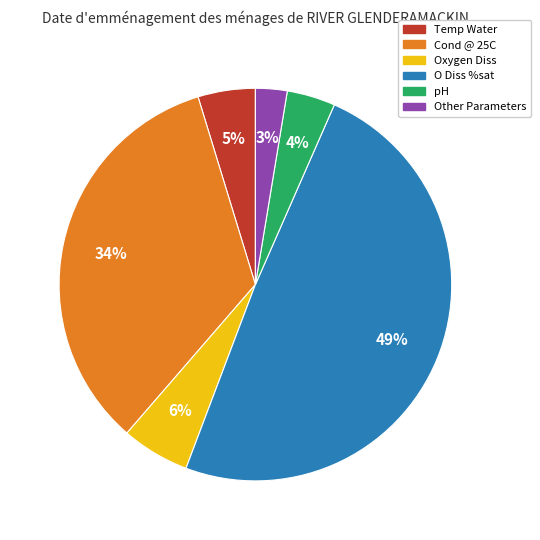

Is it true that Cond @ 25C is 34% of the pie?

True